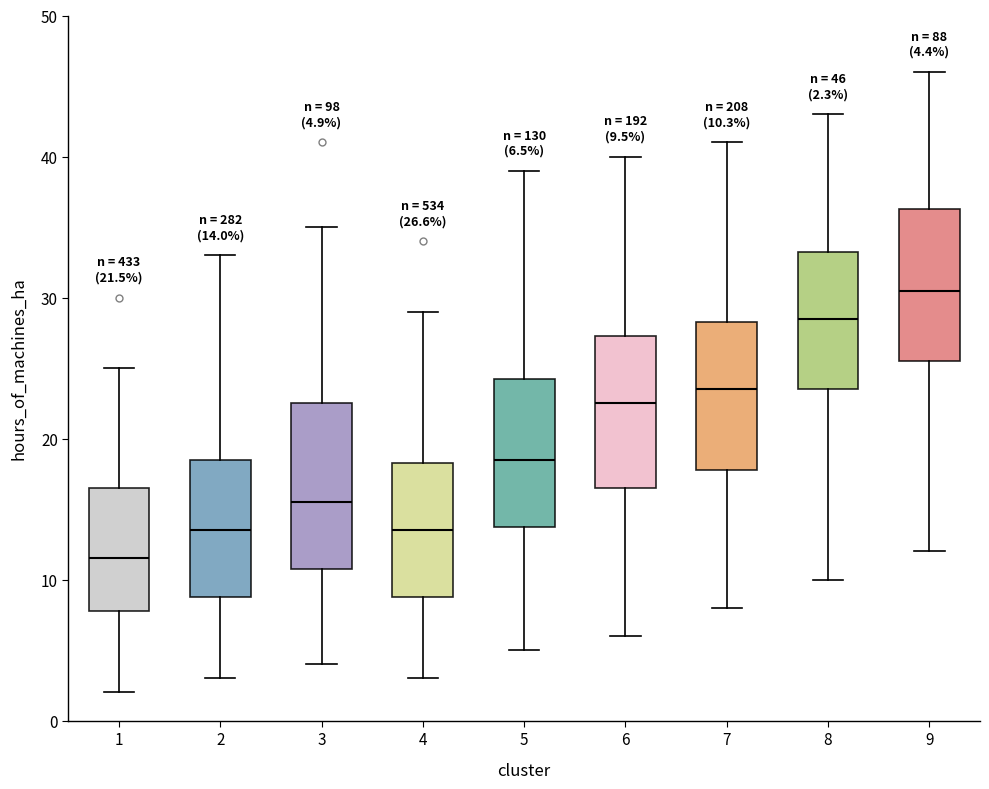

Which box's median line is the highest?

9